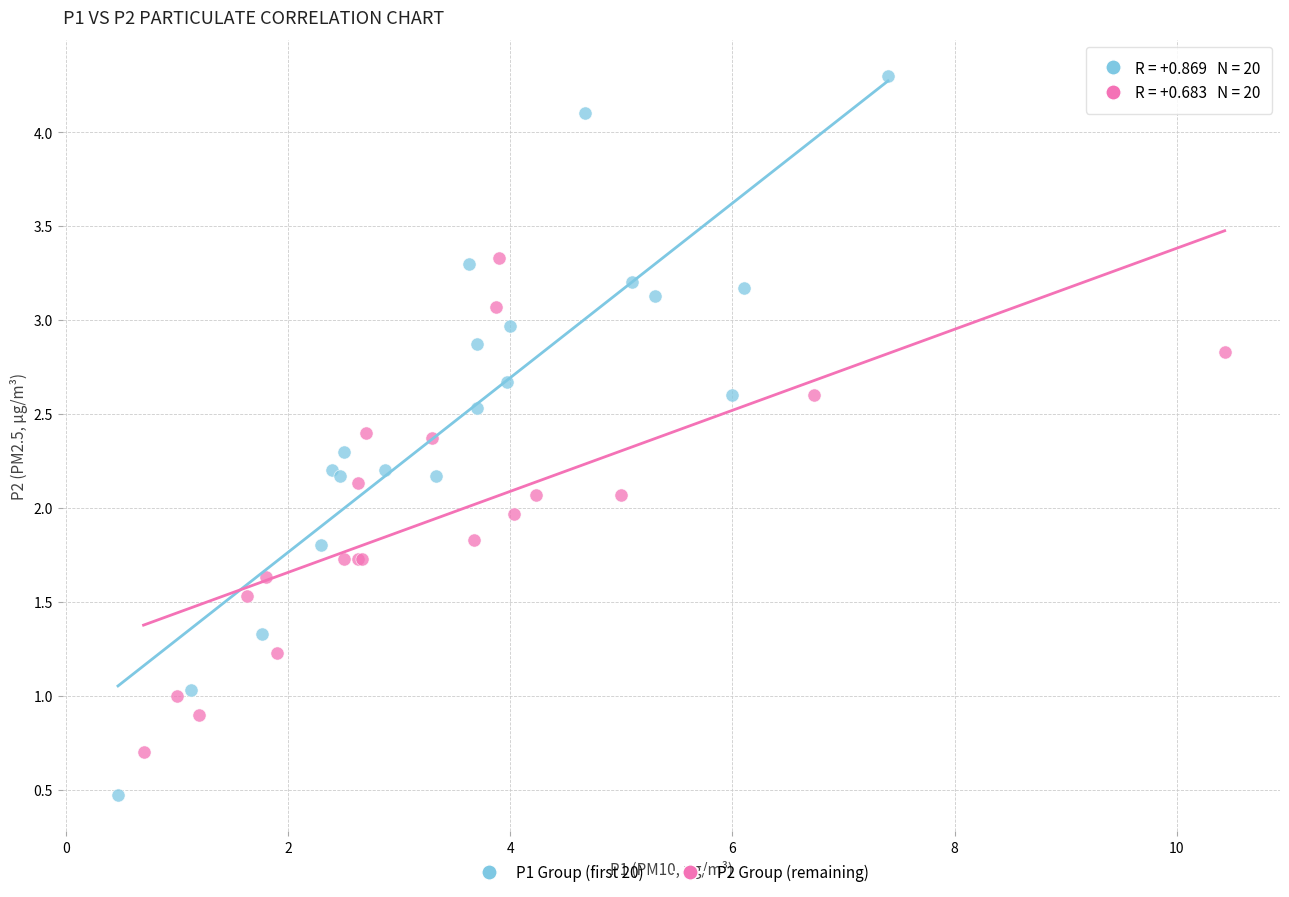

Which series contains the highest Y value?

P1 Group (first 20)